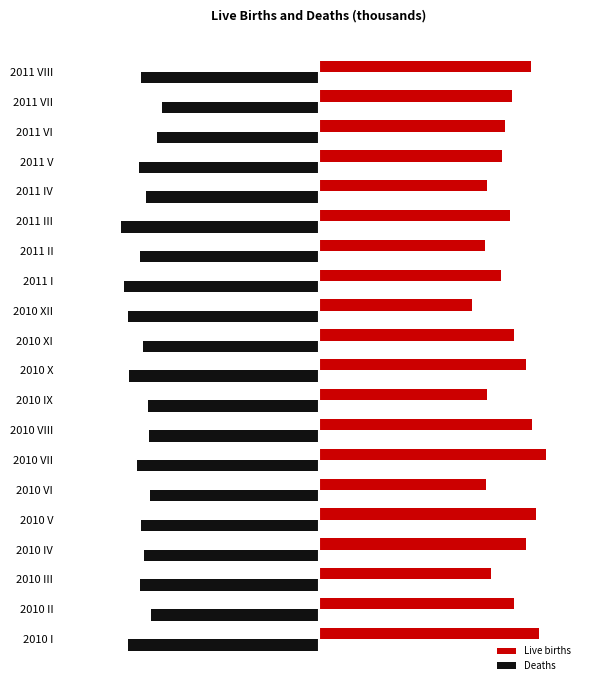

Which series has the largest total across all categories?

Live births